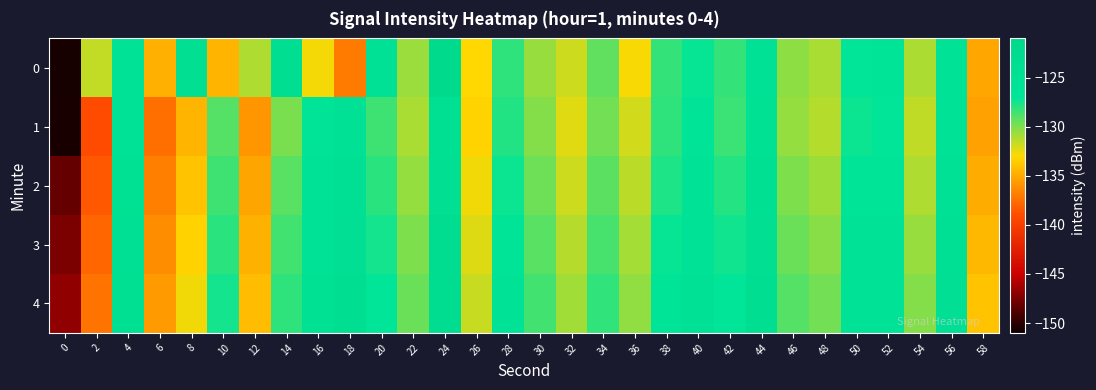

Which has a higher value, 4 or 40?

4